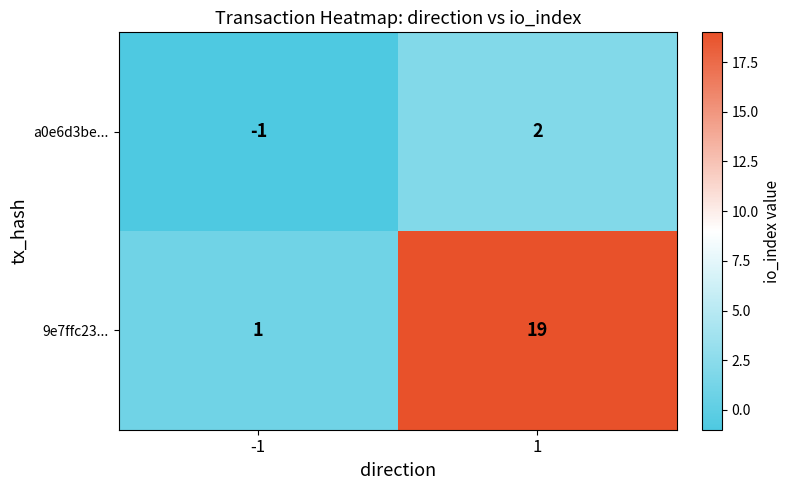

Is the value of 9e7ffc23... at -1 greater than the value of a0e6d3be... at -1?

Yes